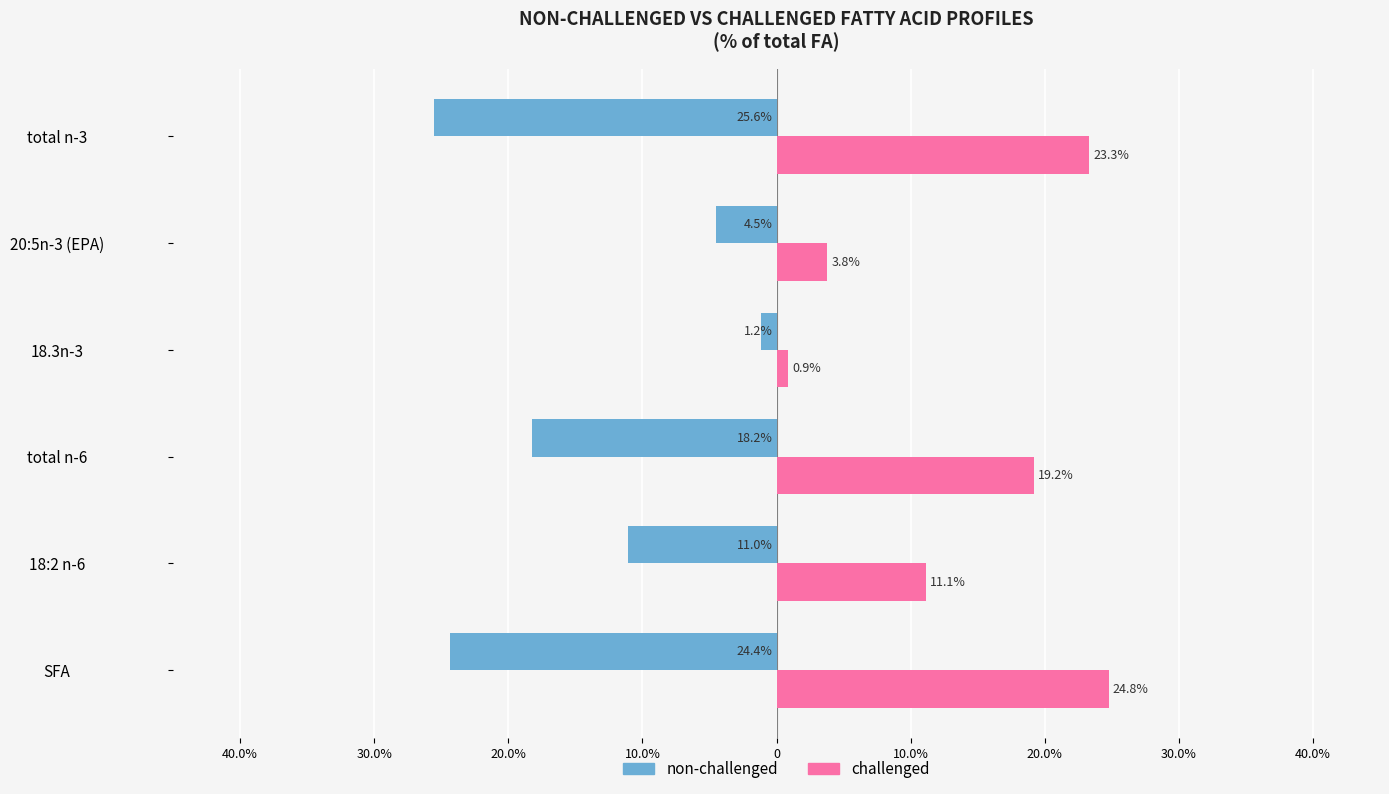

What are all the series names shown in the legend?

non-challenged, challenged